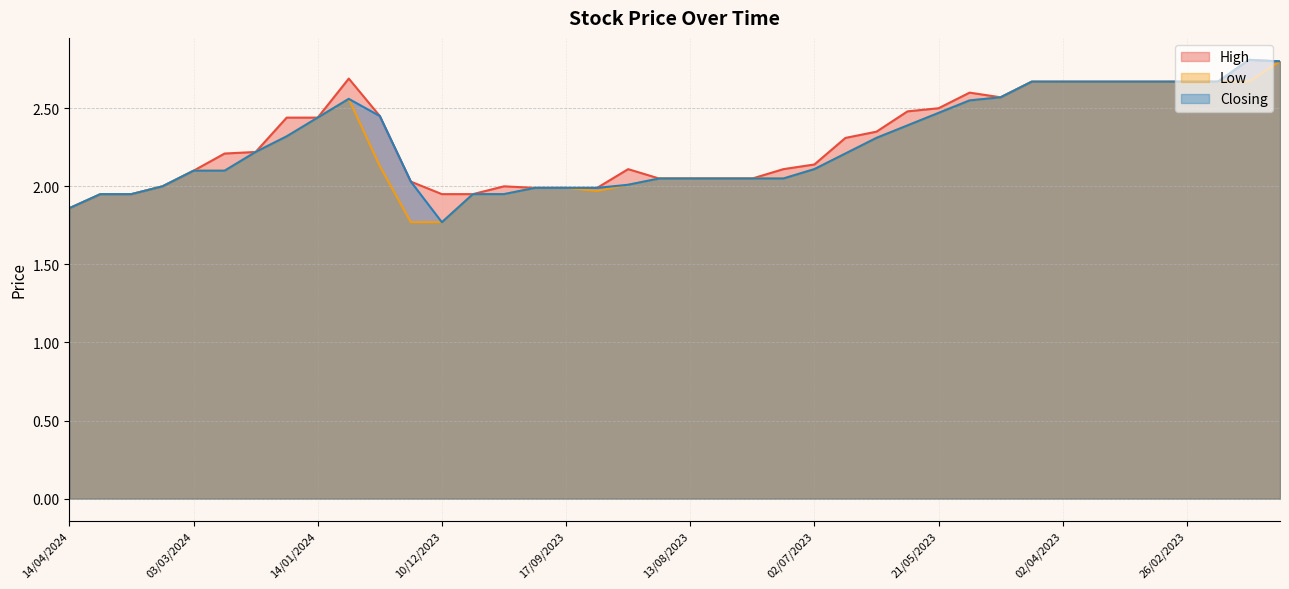

What position from the left is 02/07/2023?

25